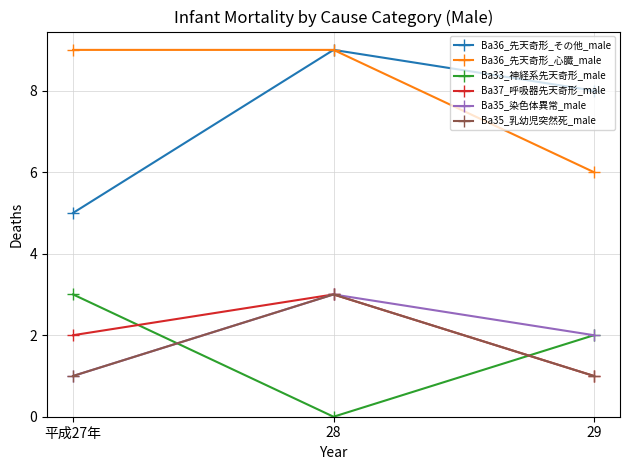

Which series has the largest total across all categories?

Ba36_先天奇形_心臓_male